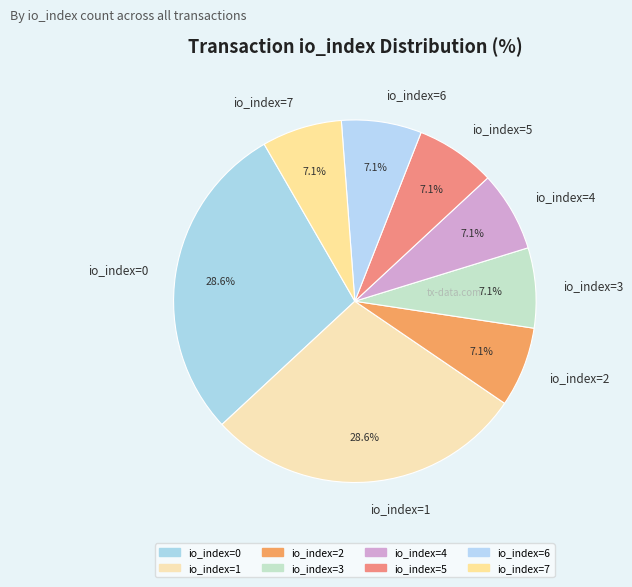

How many slices are in this pie chart?

8